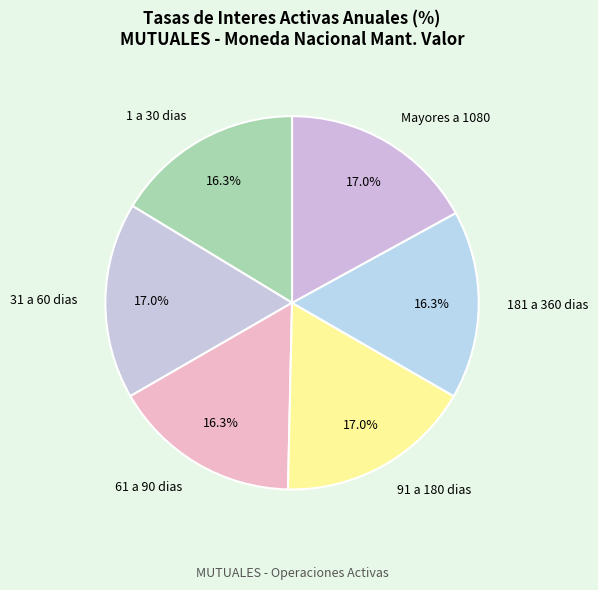

Which has a higher value, 1 a 30 dias or Mayores a 1080?

Mayores a 1080